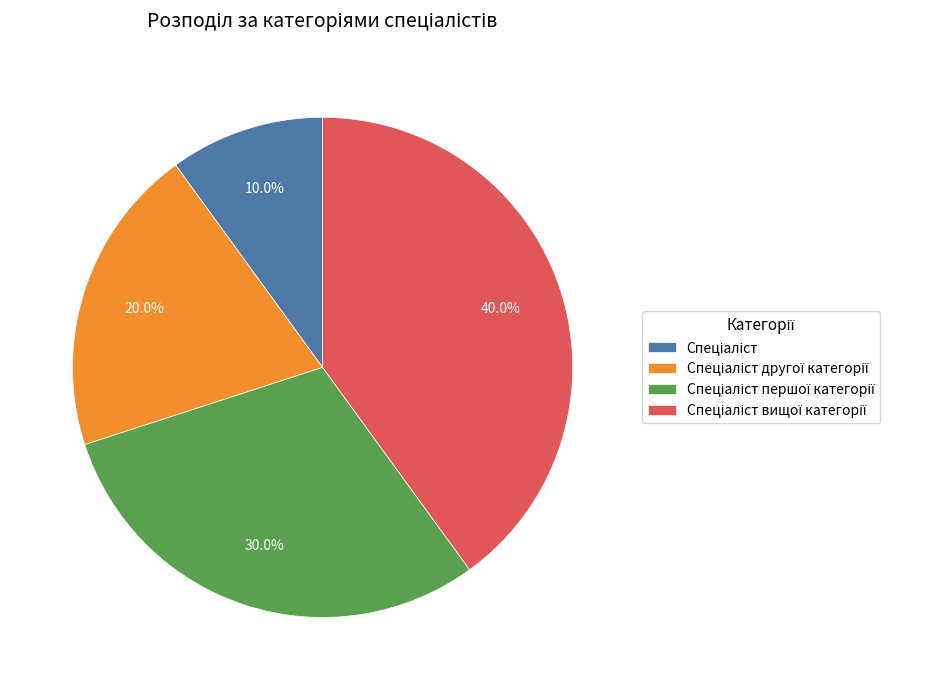

Does any single category account for the majority?

No